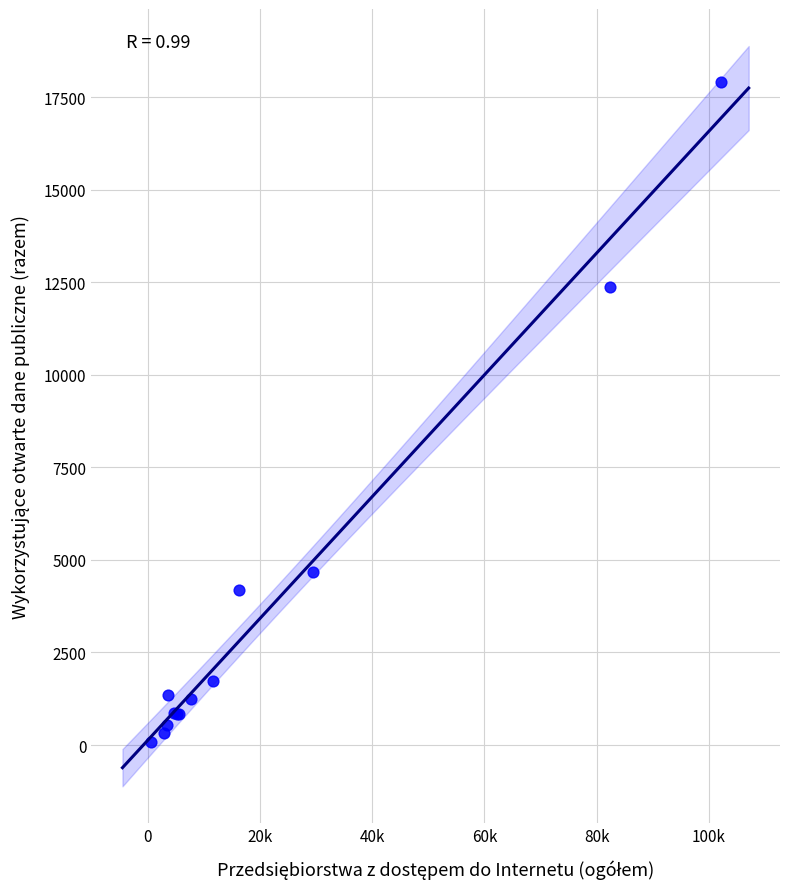

What Y value in the scatter plot is closest to 8997?

12365